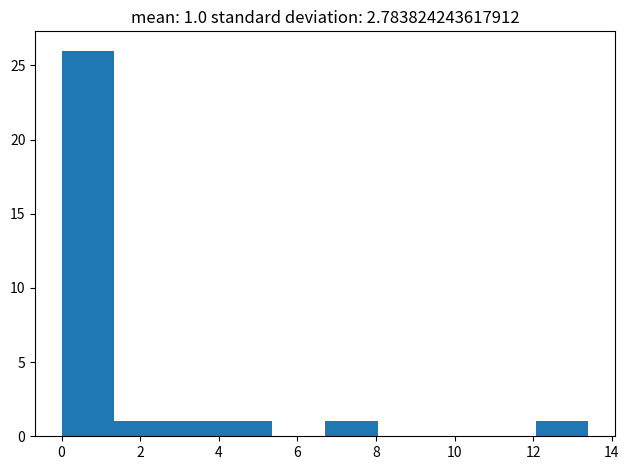

Over which range of the x-axis is the bar tallest?

0.00 to 1.34